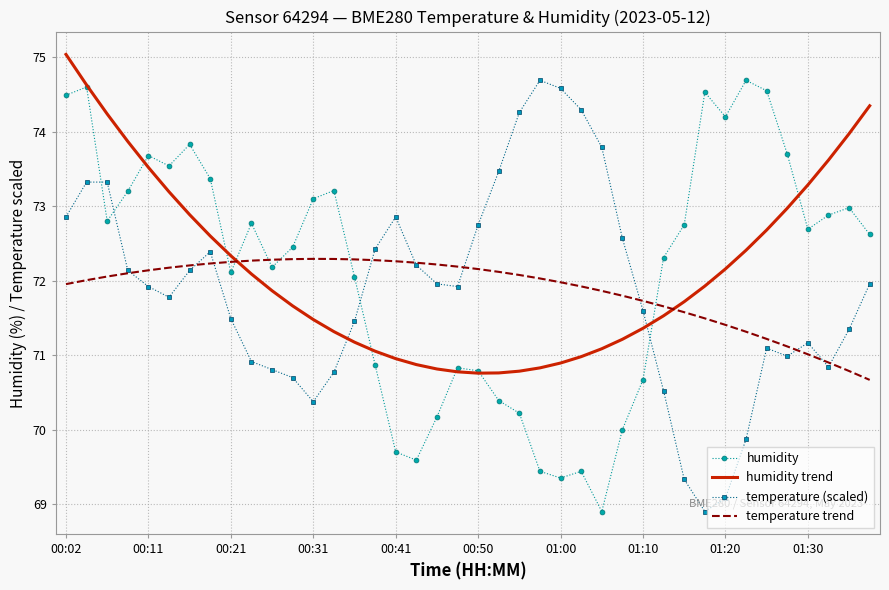

Which series ends up on top after the final intersection of humidity and temperature trend?

humidity